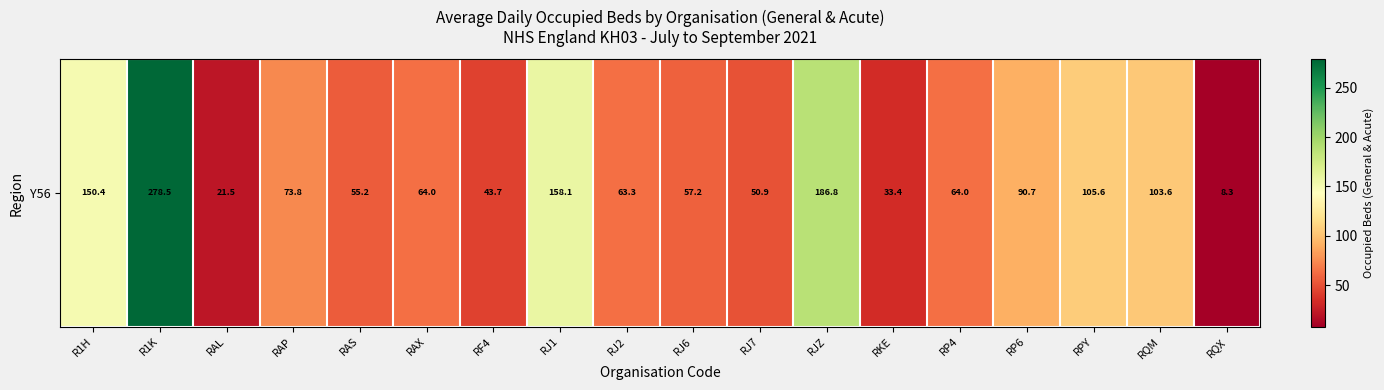

What is the difference between the values at RJZ and RQM?

83.3